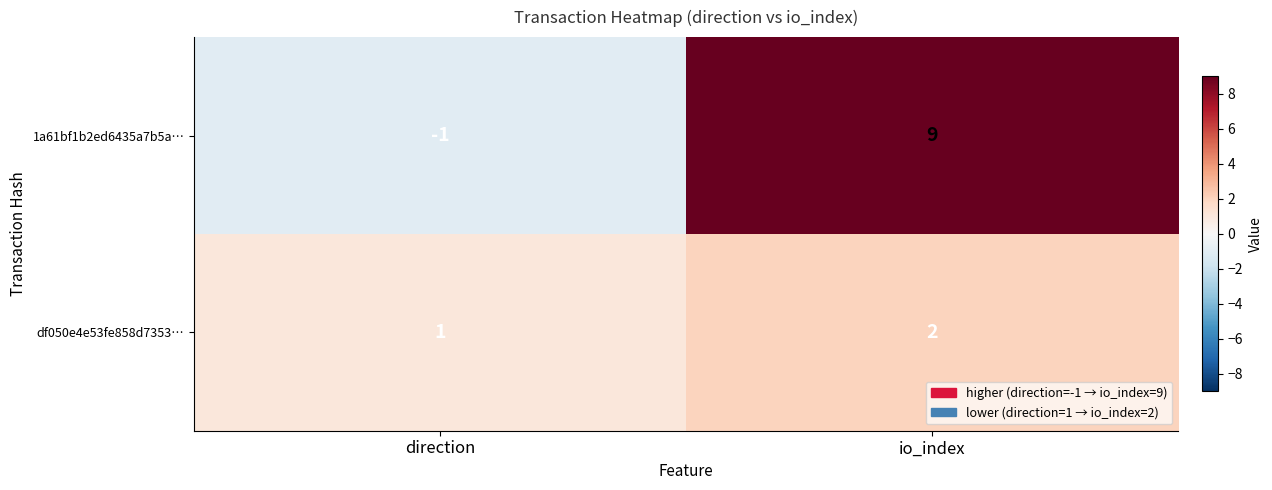

Reading left to right, extract all data points from this chart.

1a61bf1b2ed6435a7b5a…: direction=-1	io_index=9
df050e4e53fe858d7353…: direction=1	io_index=2